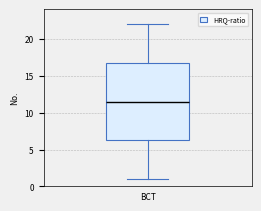

Transcribe this box plot: give where the median line is, the range the box spans, and where the two whiskers end, as read against the y-axis. The values are not printed on the chart, so give them approximately, as read against the axis.

median 11.5, box 6.5 to 17.0, whiskers 1.0 to 22.0